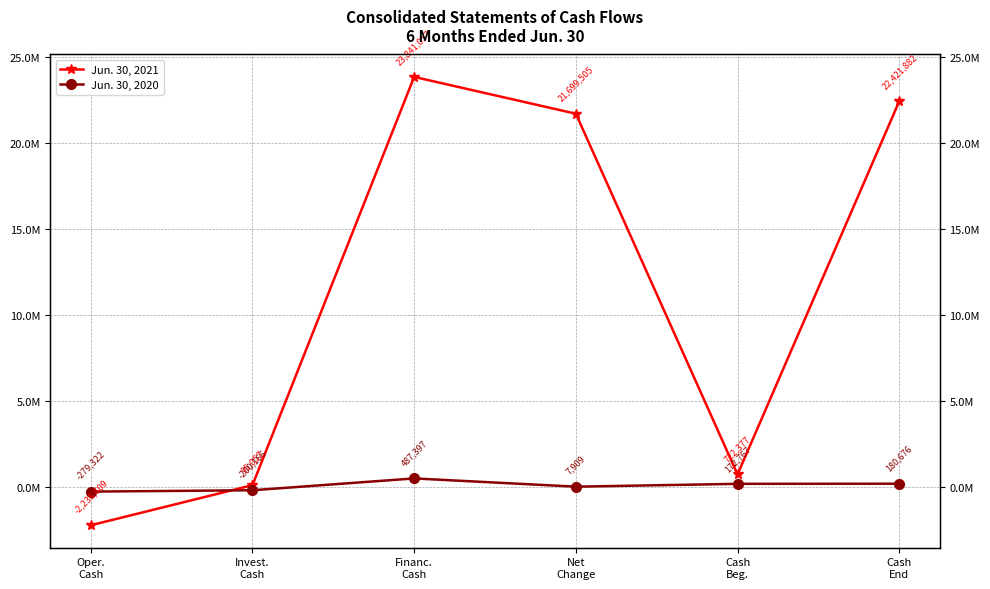

How many categories are shown in the chart?

6